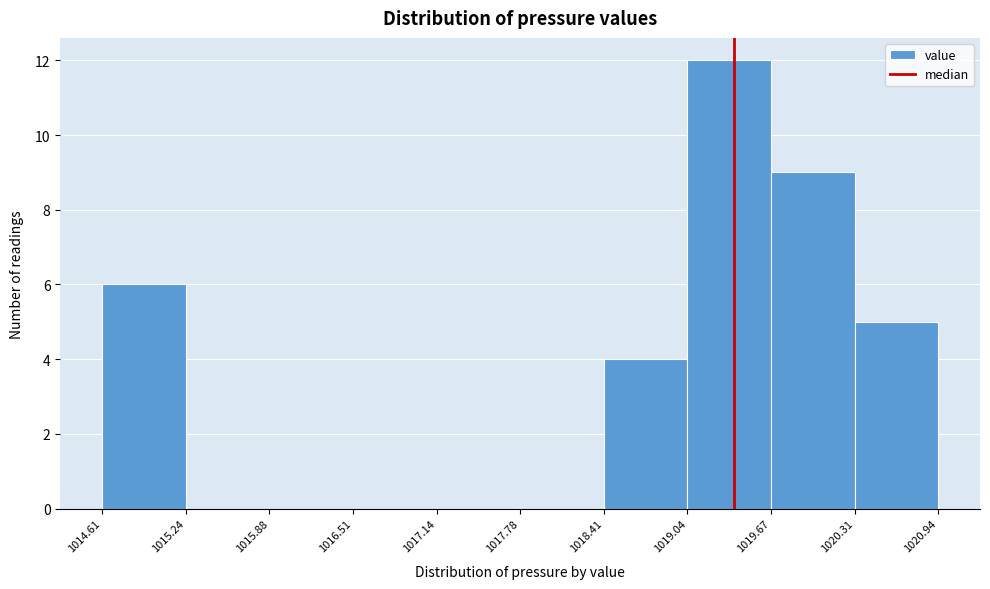

Over which range of the x-axis is the bar tallest?

1019.04 to 1019.67